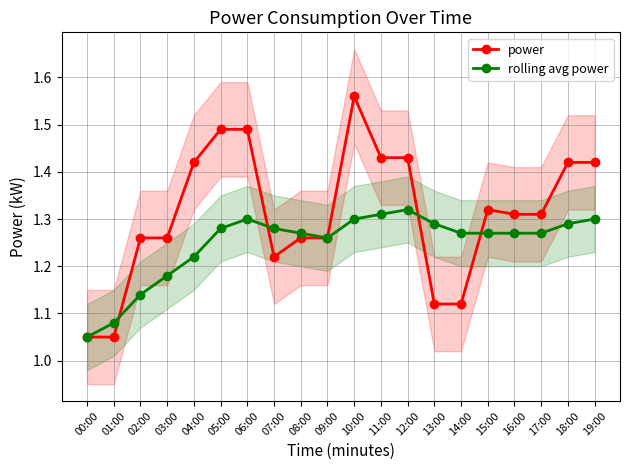

Which label corresponds to the largest value in the chart?

10:00